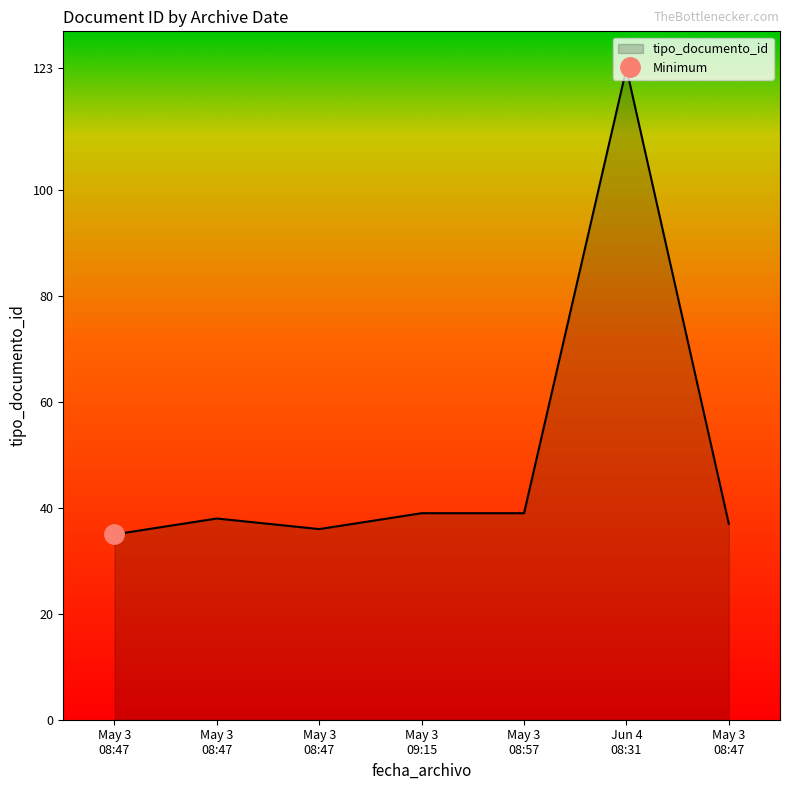

What is the difference between the second highest and minimum values?

4